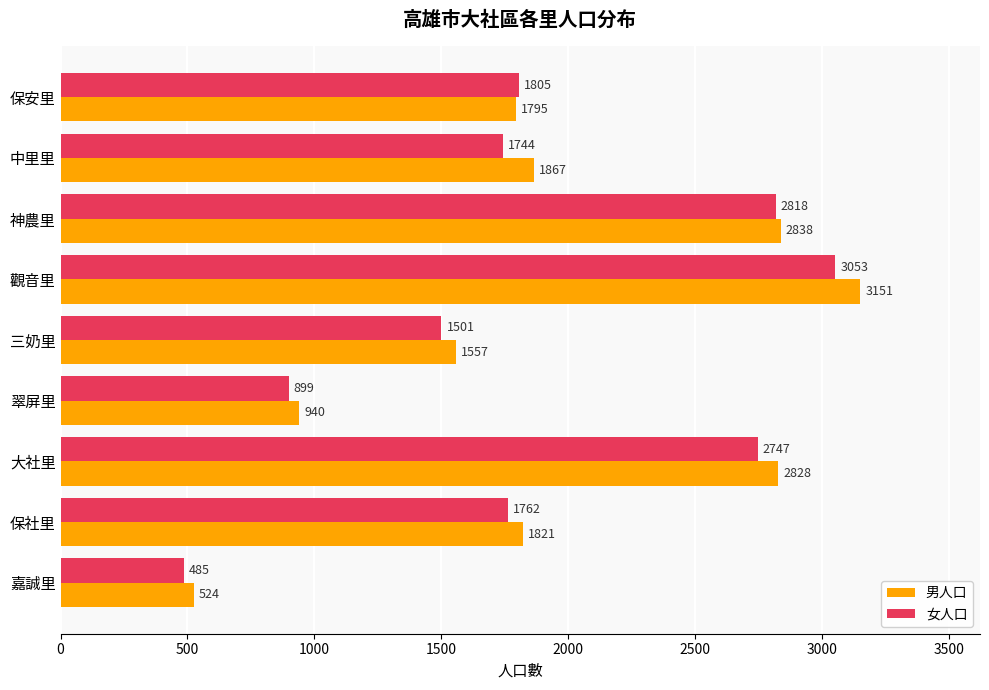

At which category is the sum across all series the highest?

觀音里